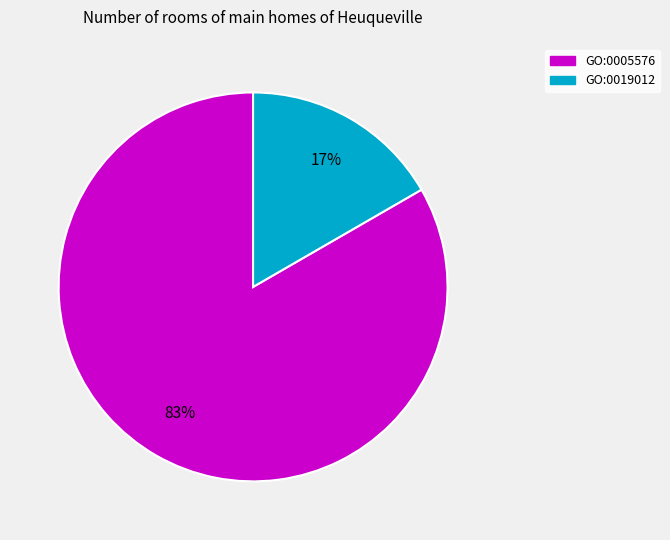

Which slice is the largest?

GO:0005576